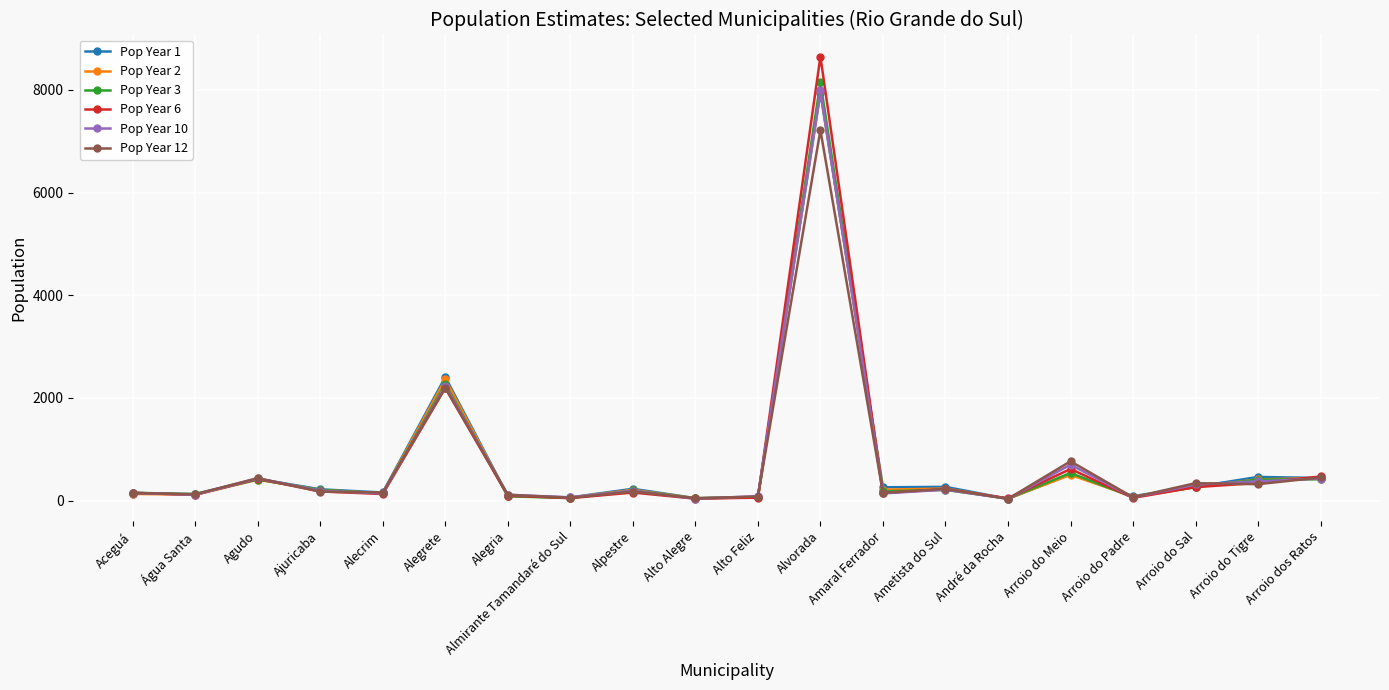

What is the value of the Pop Year 6 point at the 8th from the left?

47